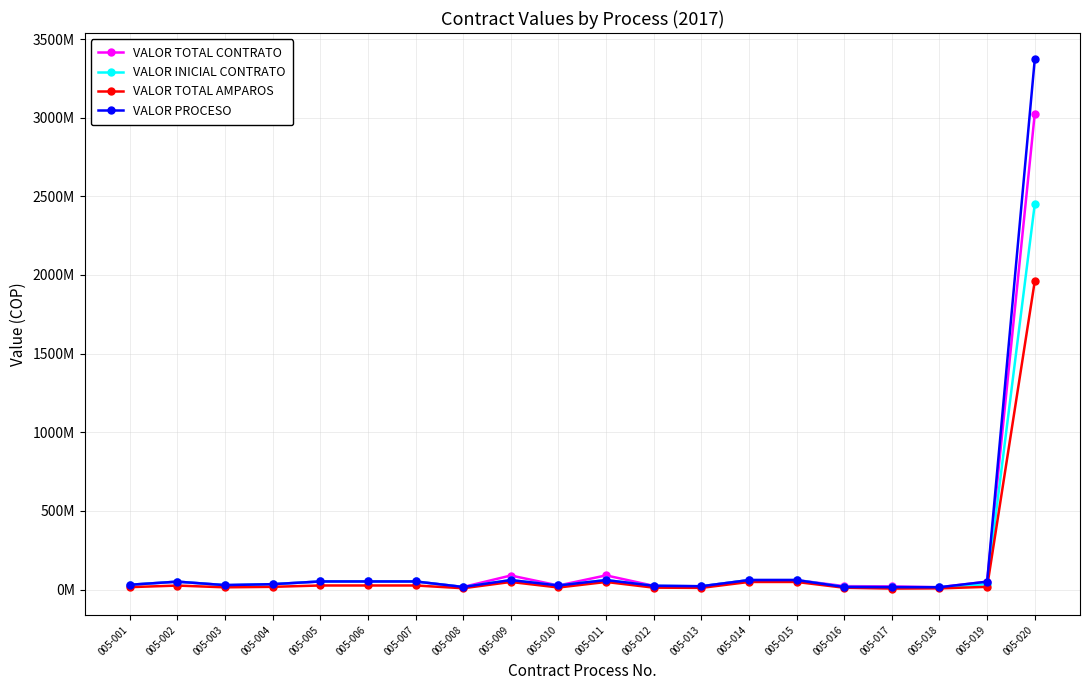

Does the chart have visible grid lines?

Yes